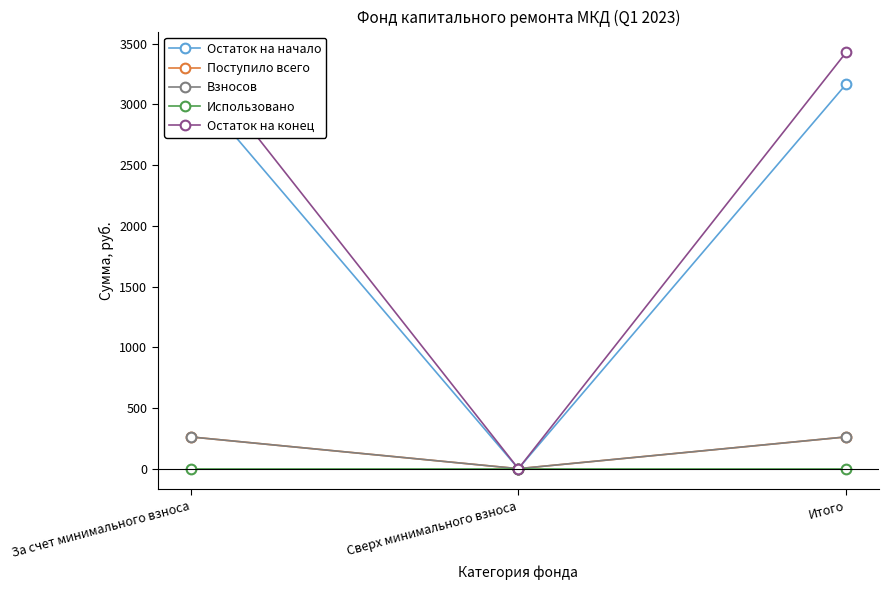

What is the sum of the Взносов values at Сверх минимального взноса and Итого?

261.6